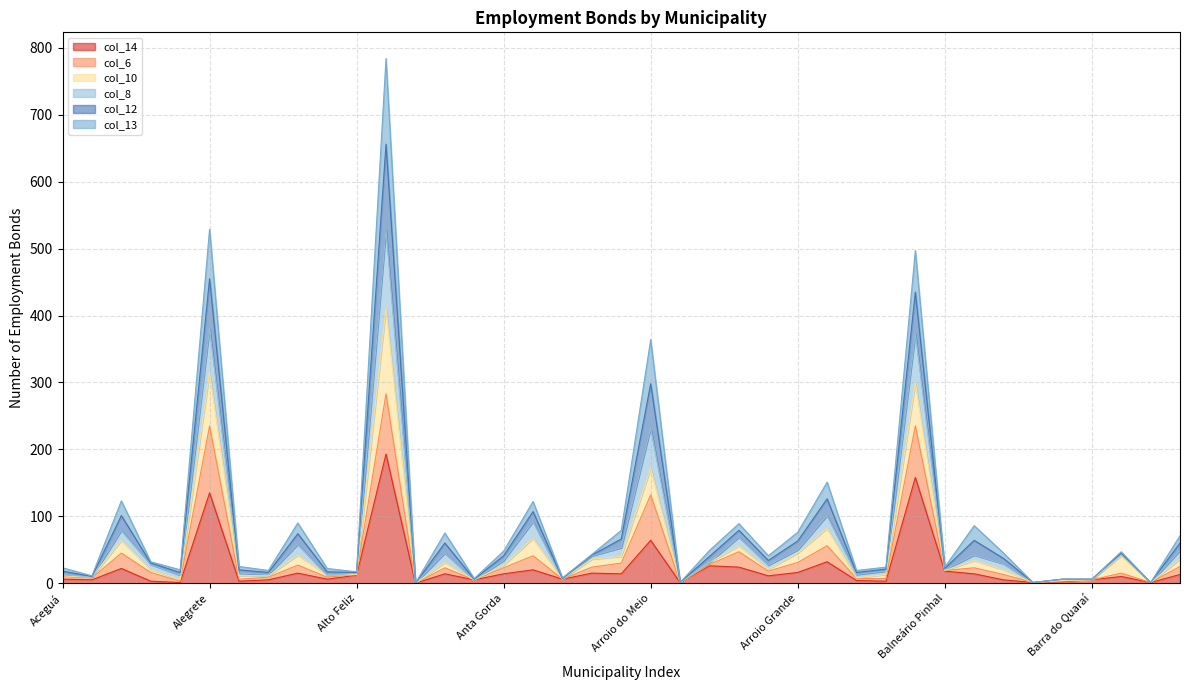

The col_14 series shows 14 at Anta Gorda. True or false?

True